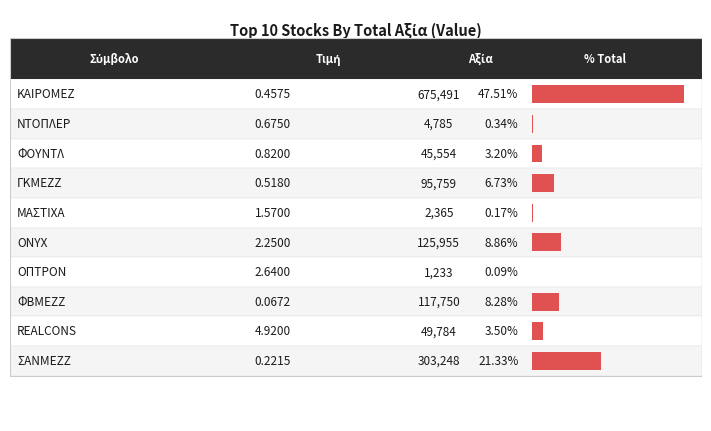

Where is the data nearest to the value 338362?

ΣΑΝΜΕΖΖ